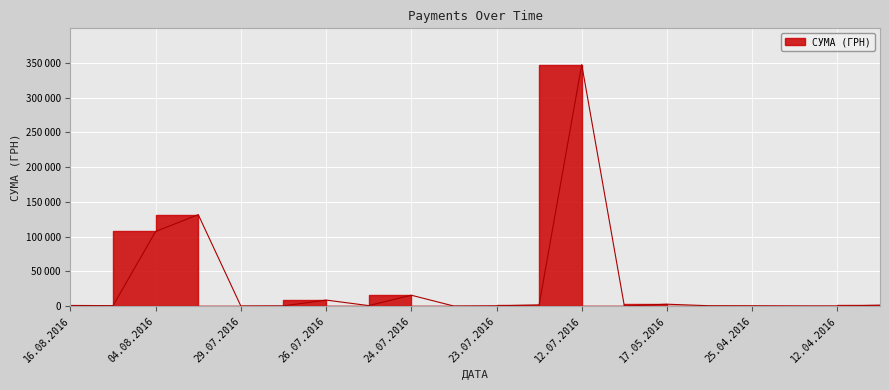

How many points are higher than both their immediate neighbors (excluding endpoints)?

5